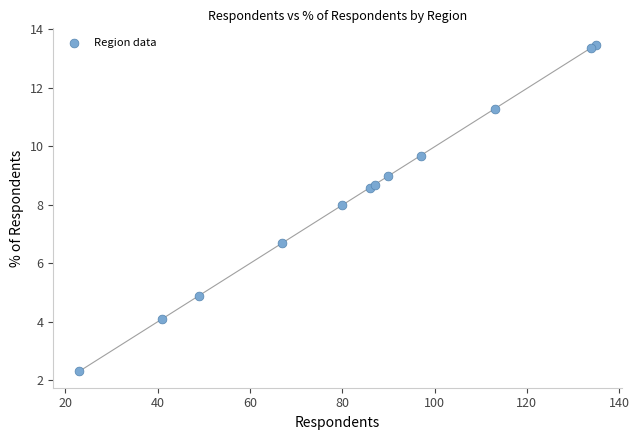

What Y value in the scatter plot is closest to 7?

6.7